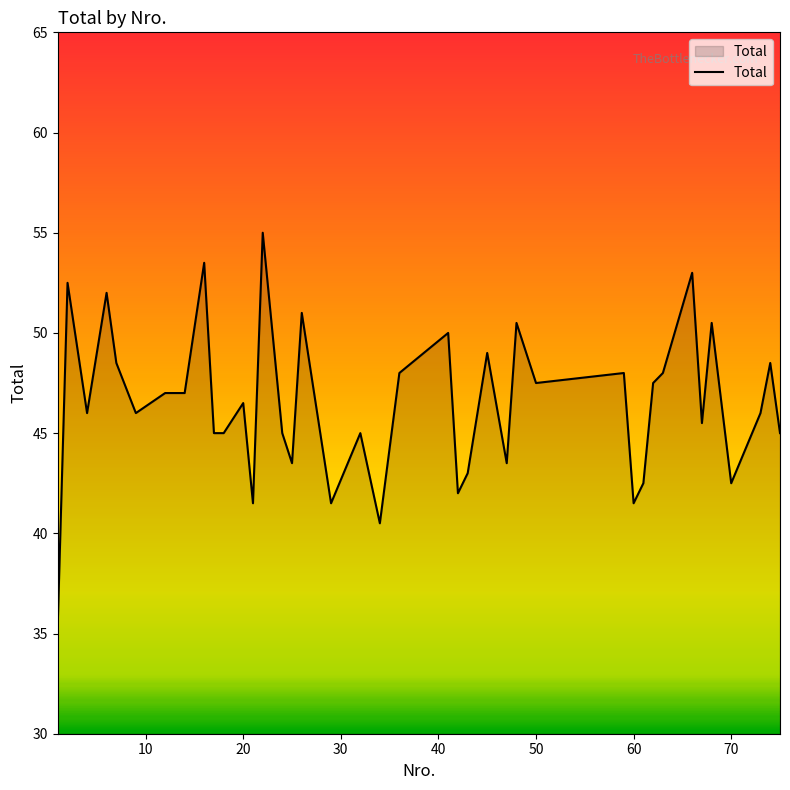

What is the greatest value displayed?

55.0